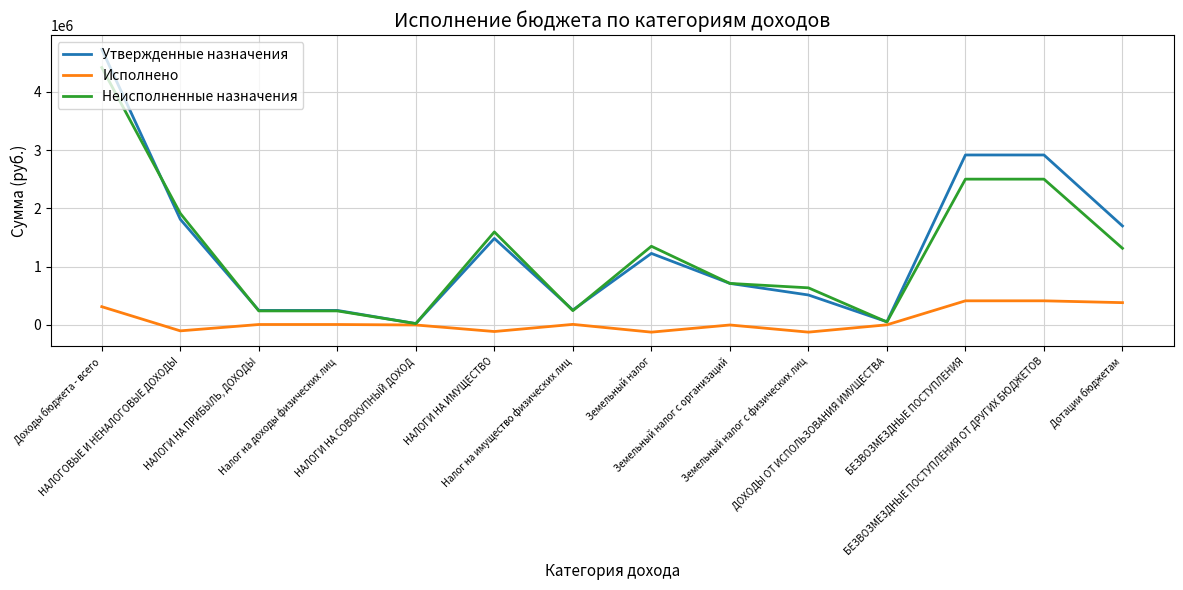

Does the chart display data point markers on the line(s)?

No